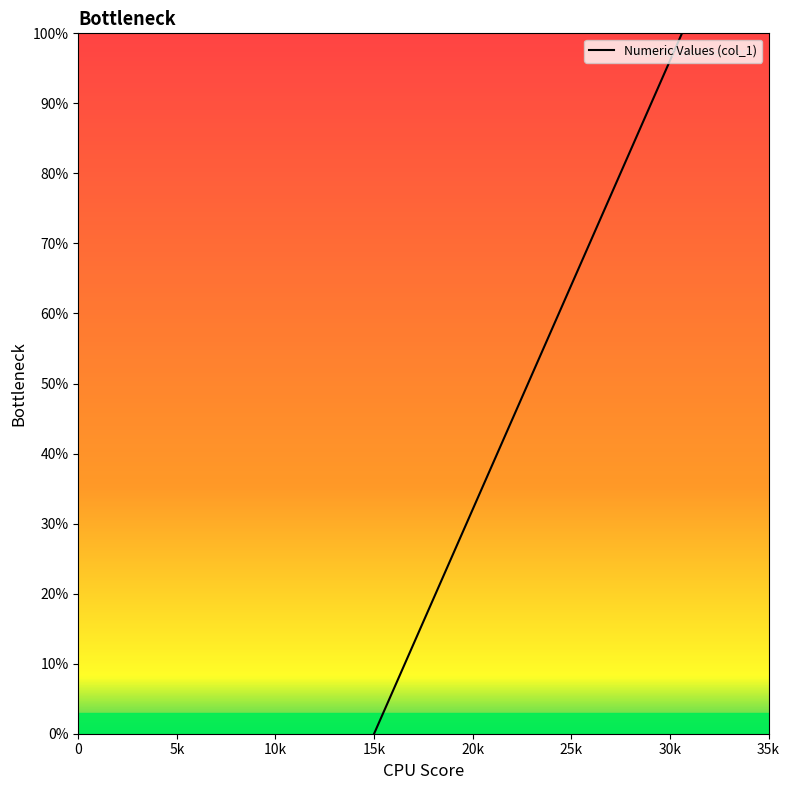

How many lines are shown in the chart?

1